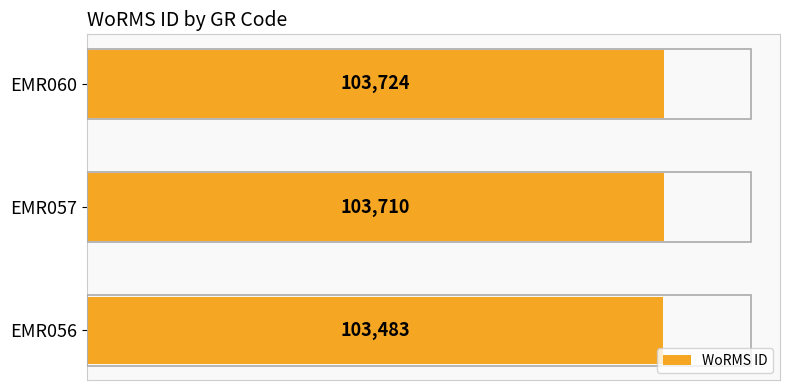

What is the greatest value displayed?

103724